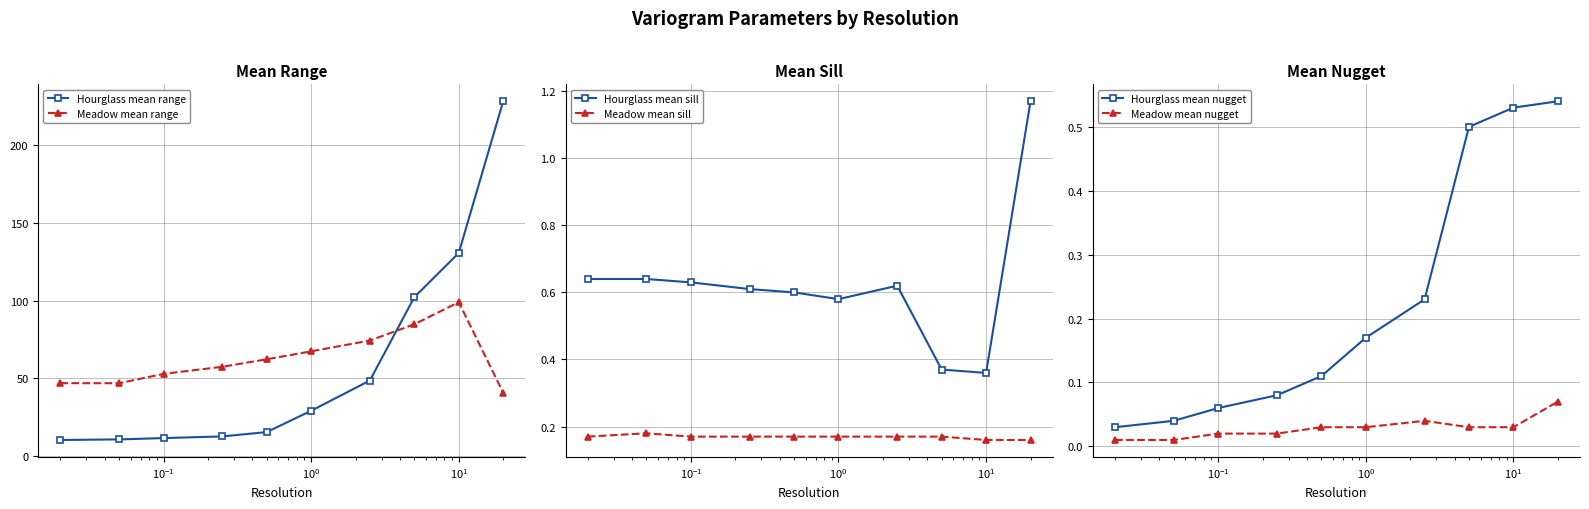

Which series ends up on top after the final intersection of Meadow mean range and Hourglass mean range?

Hourglass mean range